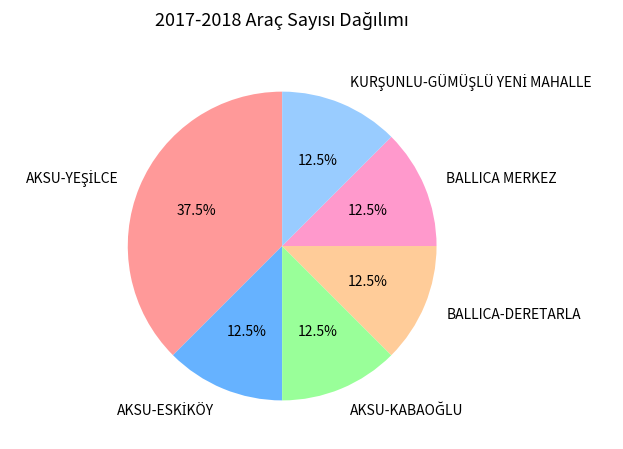

What portion of the pie excludes BALLICA MERKEZ?

87.5%